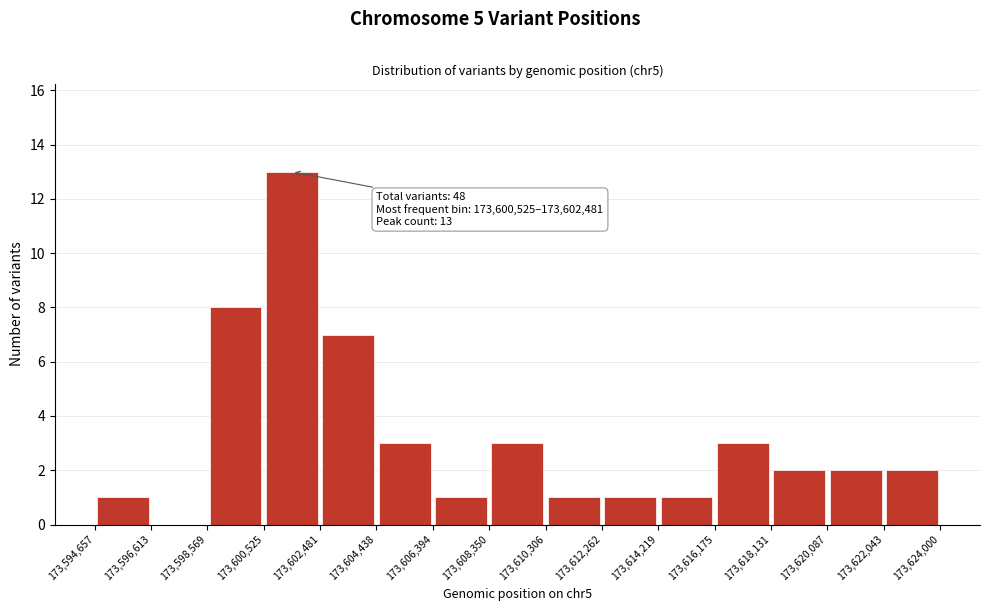

Which range on the x-axis has the tallest bar?

173,600,525 to 173,602,481